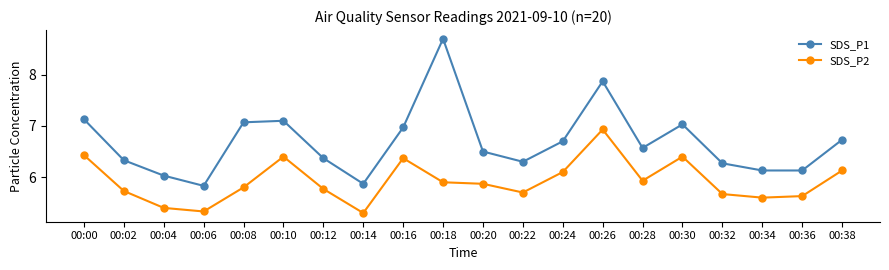

List the series in order of their overall mean, lowest first.

SDS_P2, SDS_P1